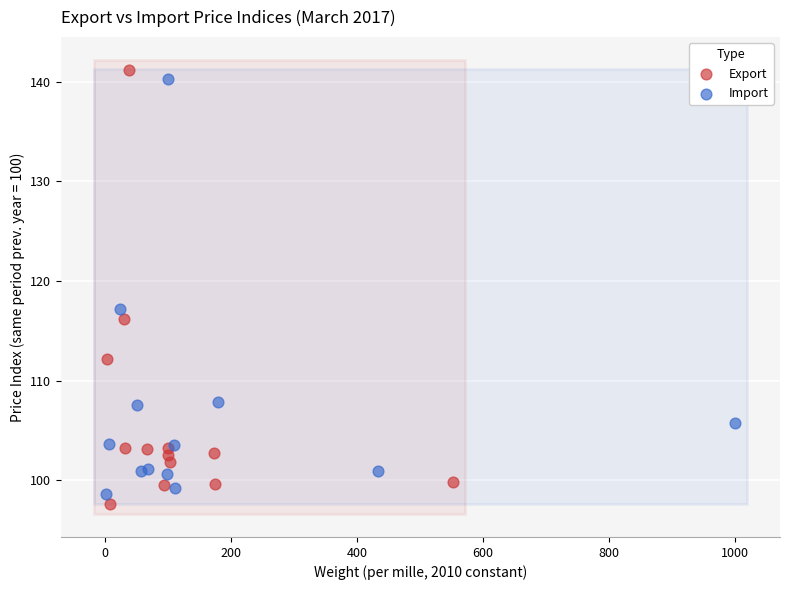

What are all the series names shown in the legend?

Export, Import